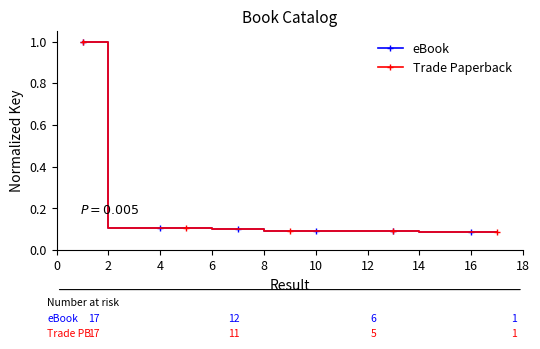

Does the chart have visible grid lines?

No